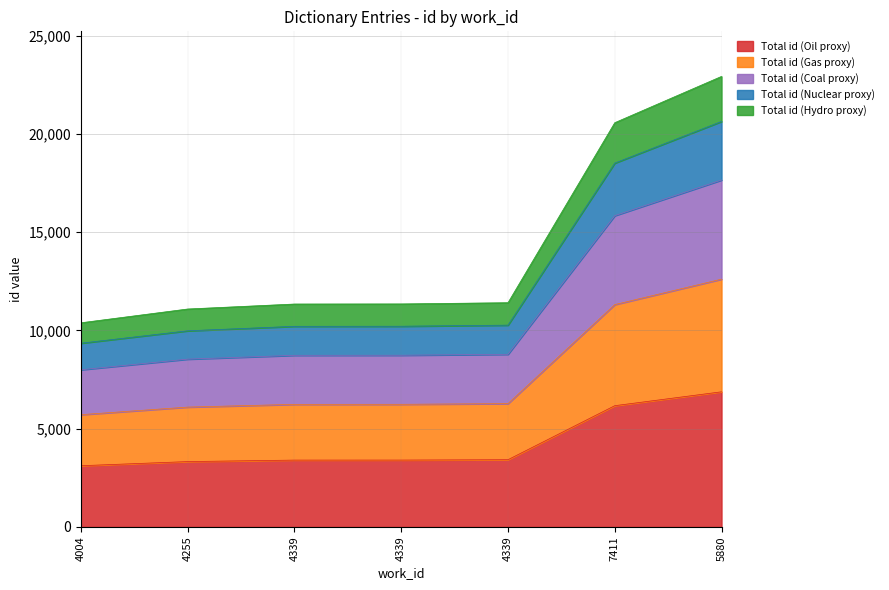

Which has a higher value, 4339 or 4004?

4339